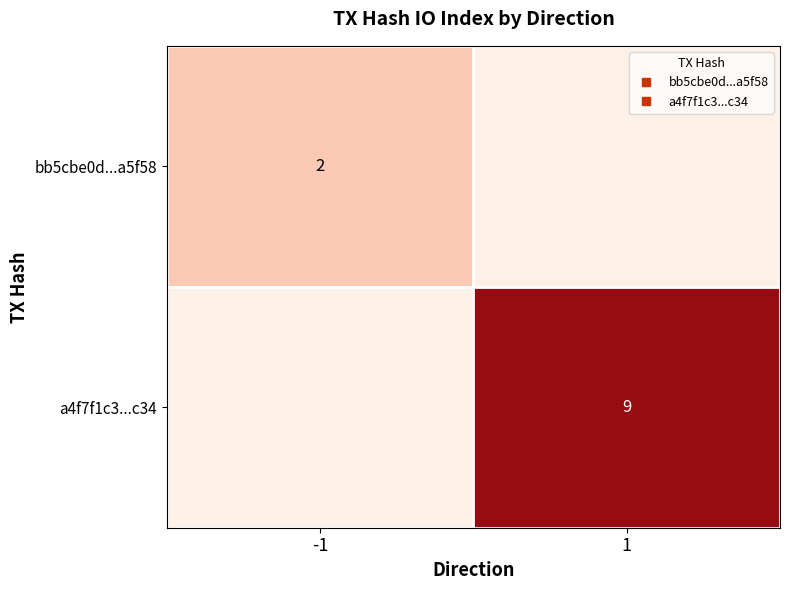

Is it true that a4f7f1c3...c34 equals 16 at 1?

False